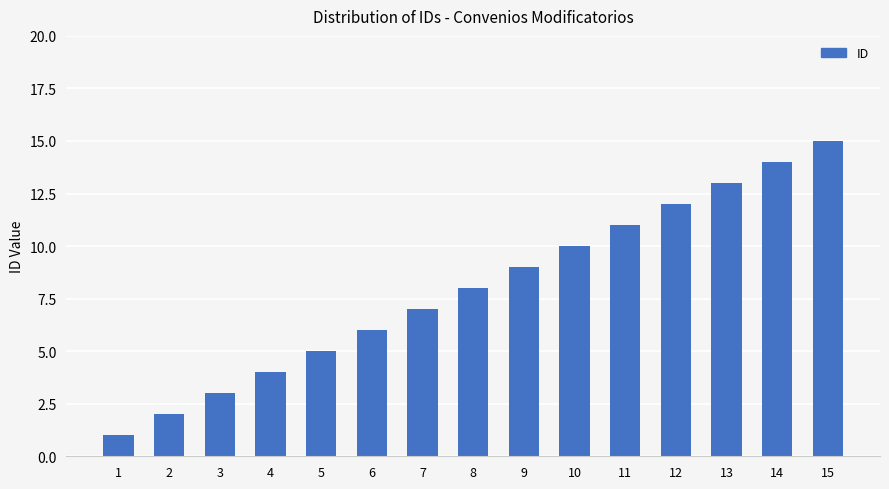

What is the sum of all values?

120